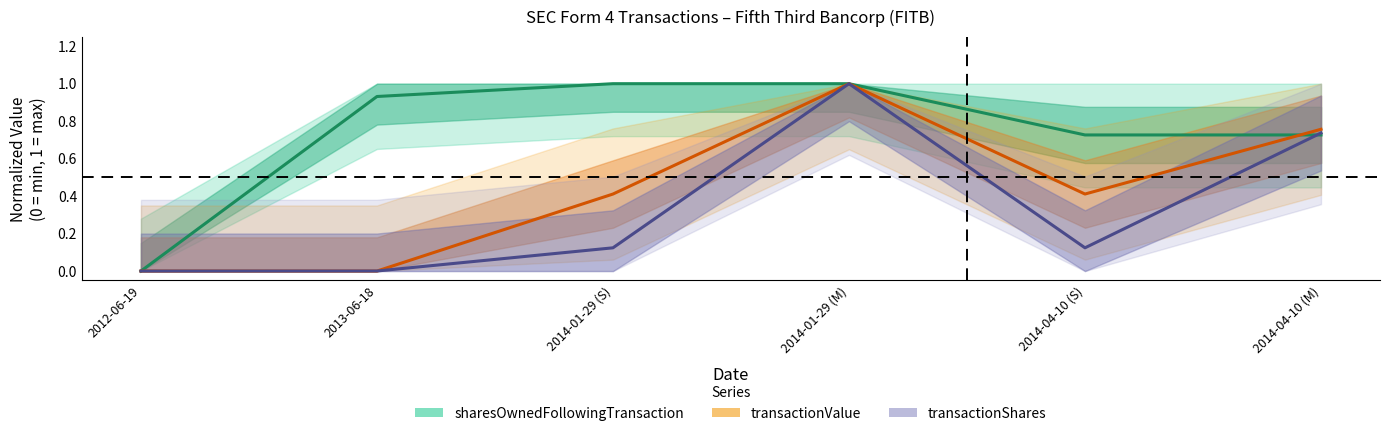

In transactionValue, how many points are higher than both neighbors (excluding endpoints)?

1